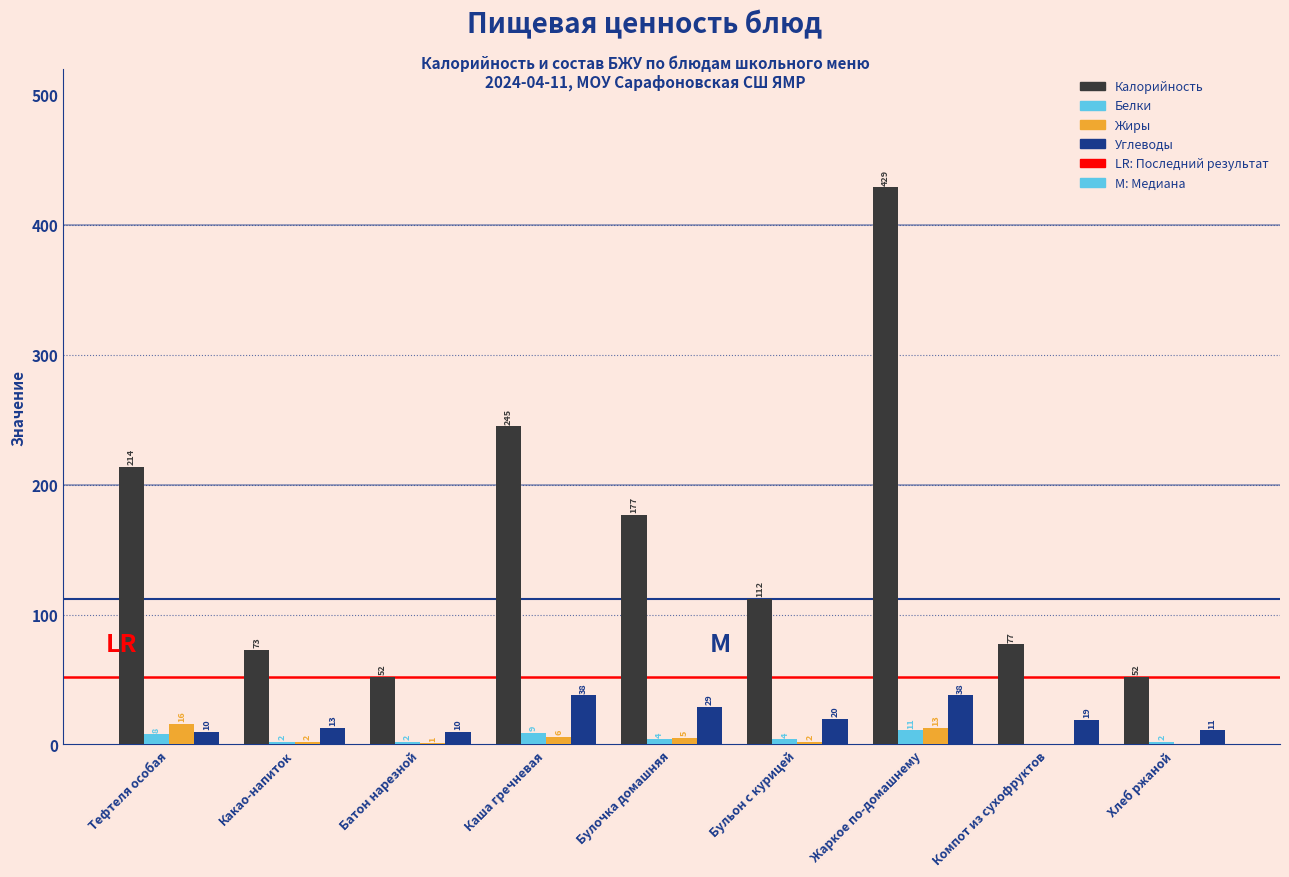

Reading right to left, extract all data points from this chart.

Калорийность: Хлеб ржаной=52	Компот из сухофруктов=77	Жаркое по-домашнему=429	Бульон с курицей=112	Булочка домашняя=177	Каша гречневая=245	Батон нарезной=52	Какао-напиток=73	Тефтеля особая=214
Белки: Хлеб ржаной=2	Компот из сухофруктов=0	Жаркое по-домашнему=11	Бульон с курицей=4	Булочка домашняя=4	Каша гречневая=9	Батон нарезной=2	Какао-напиток=2	Тефтеля особая=8
Жиры: Хлеб ржаной=0	Компот из сухофруктов=0	Жаркое по-домашнему=13	Бульон с курицей=2	Булочка домашняя=5	Каша гречневая=6	Батон нарезной=1	Какао-напиток=2	Тефтеля особая=16
Углеводы: Хлеб ржаной=11	Компот из сухофруктов=19	Жаркое по-домашнему=38	Бульон с курицей=20	Булочка домашняя=29	Каша гречневая=38	Батон нарезной=10	Какао-напиток=13	Тефтеля особая=10